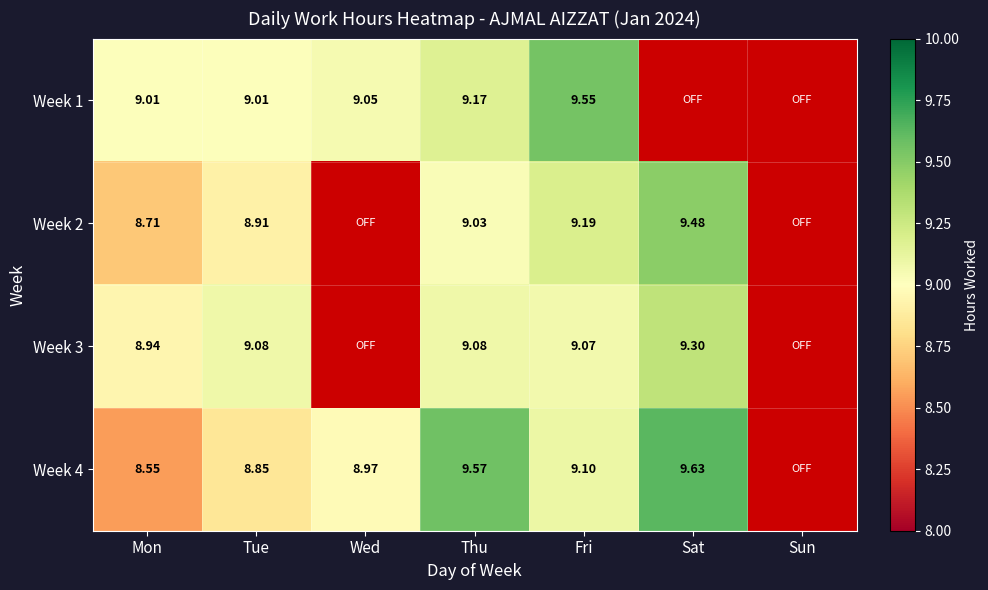

What is the total value across all series at Wed?

18.0